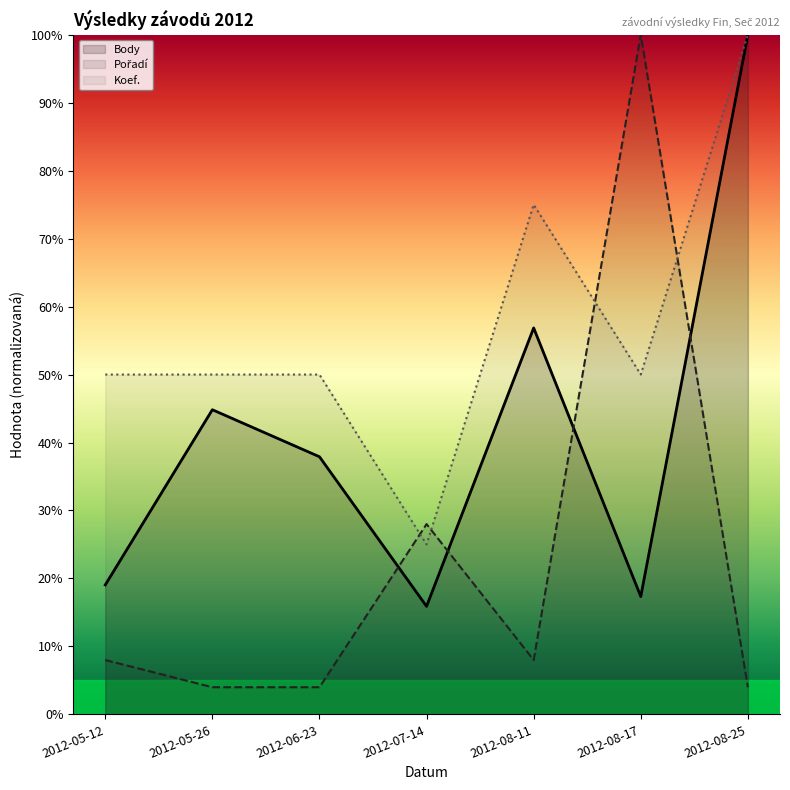

Rank the series by their maximum value, from lowest to highest.

Body, Pořadí, Koef.